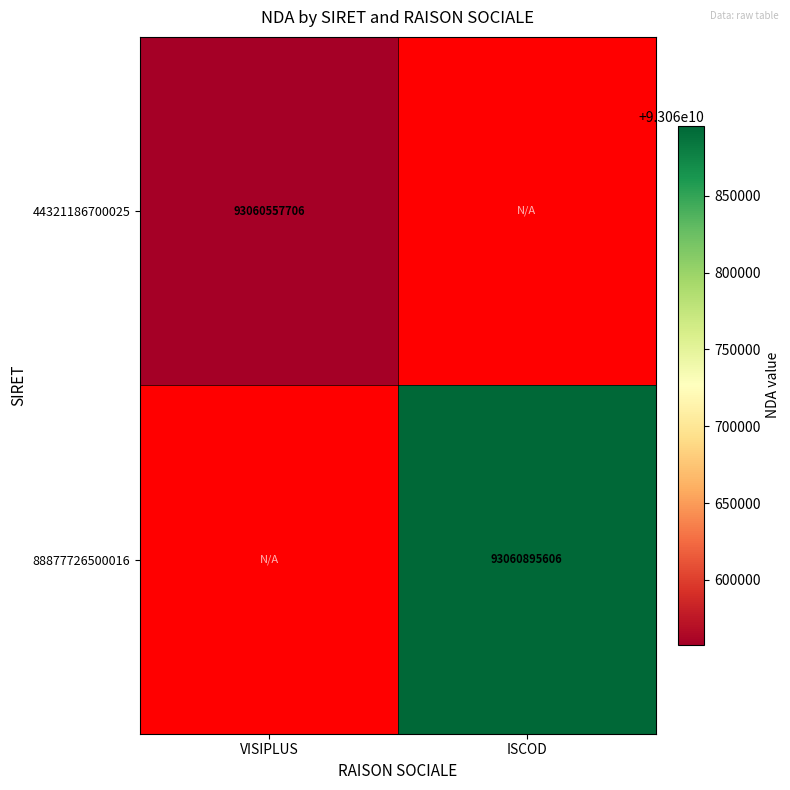

Is it true that 44321186700025 equals 19577610974 at VISIPLUS?

False